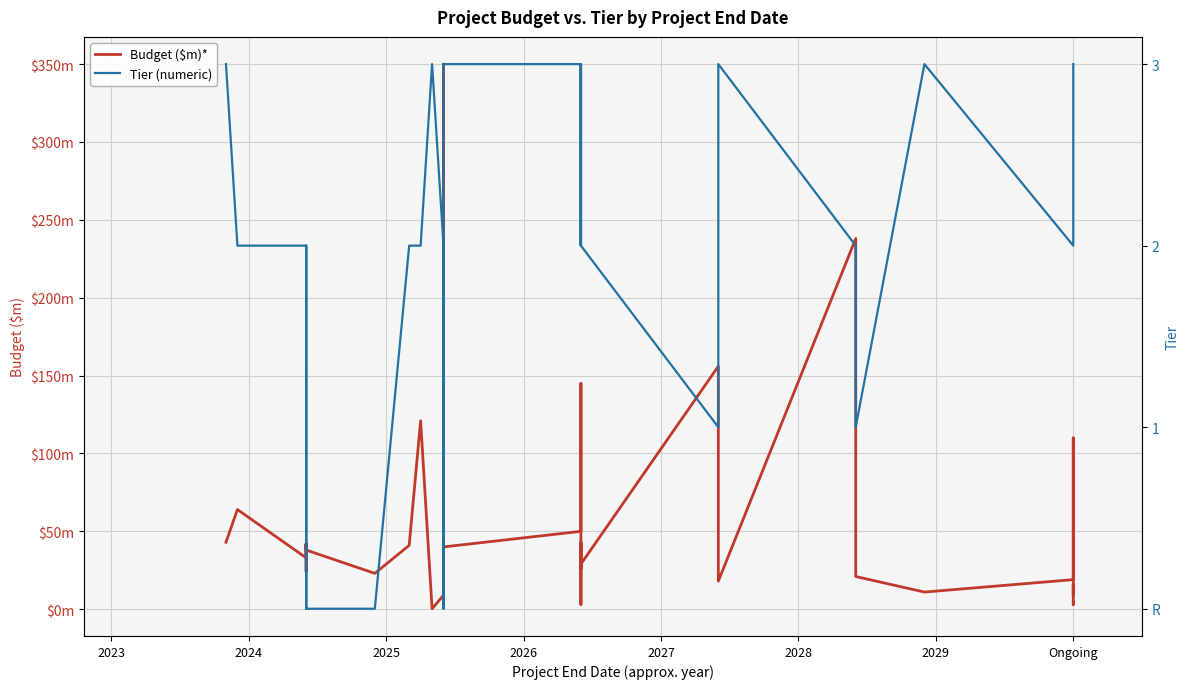

How many times do Budget ($m)* and Tier (numeric) cross each other?

2